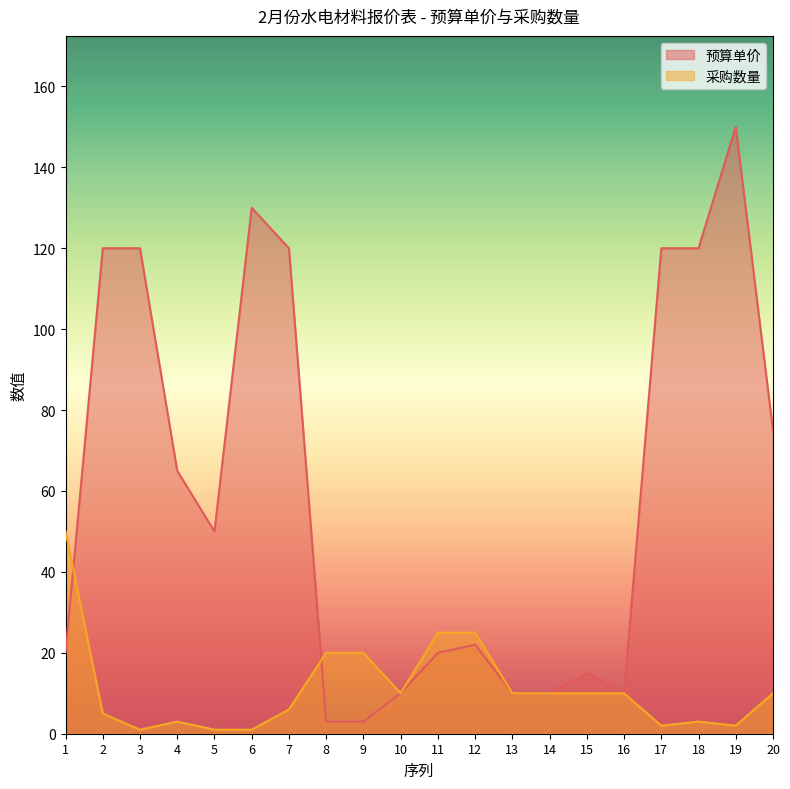

Which has a higher value, 13 or 19?

19